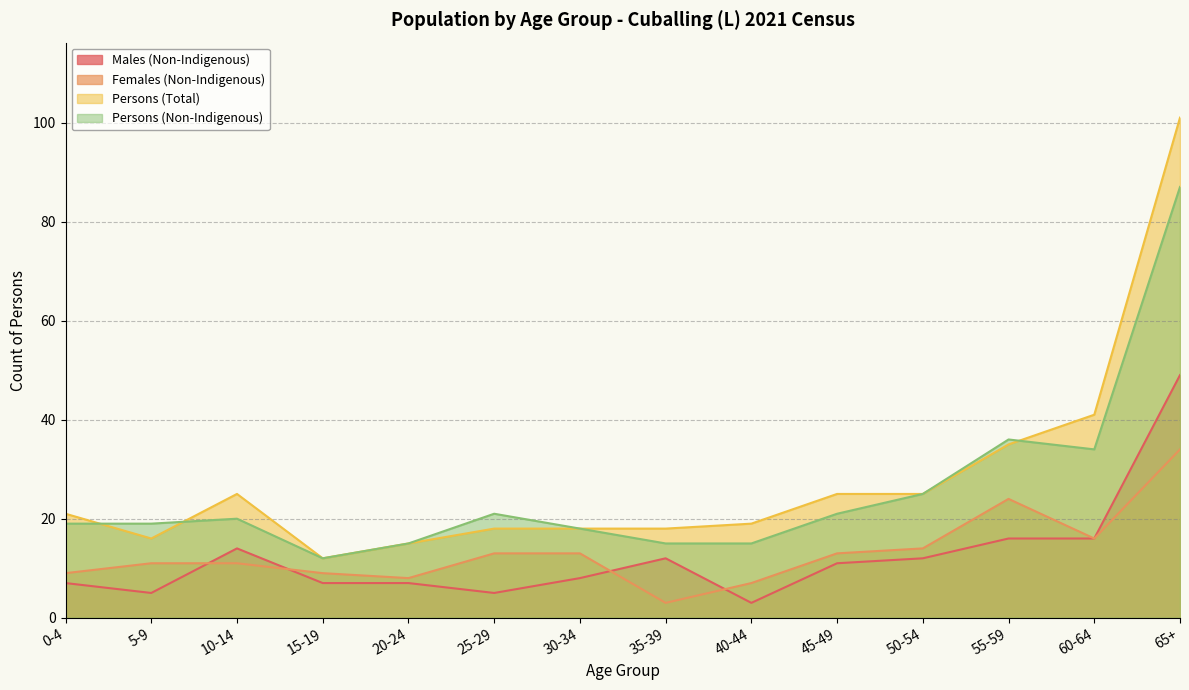

The Persons (Non-Indigenous) series shows 18 at 30-34. True or false?

True